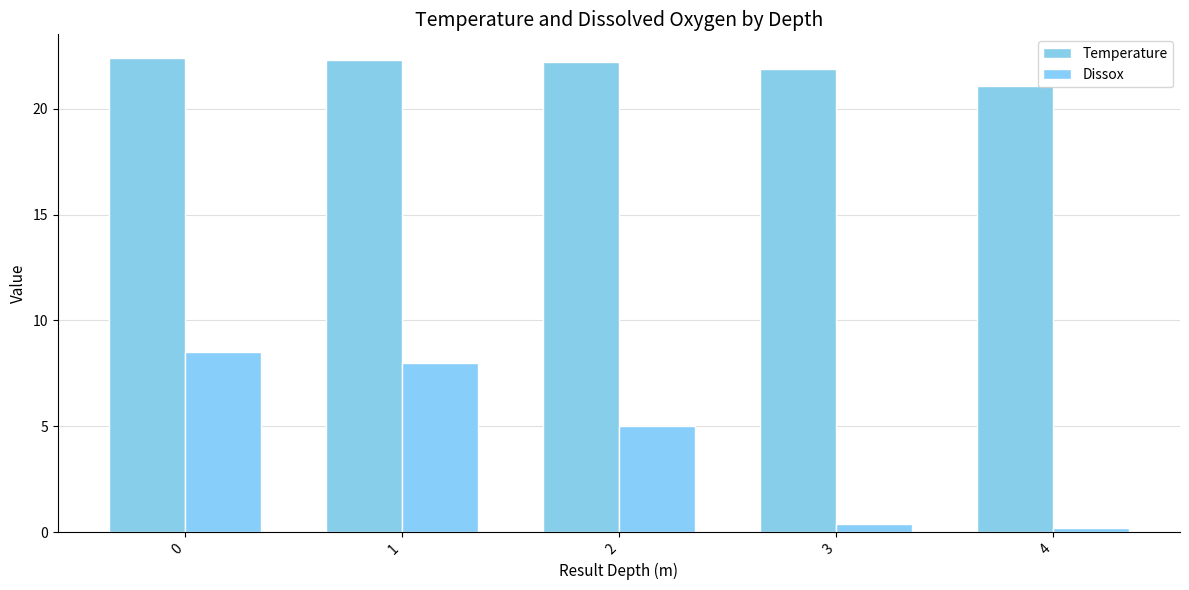

What is the highest value of the Temperature series?

22.4